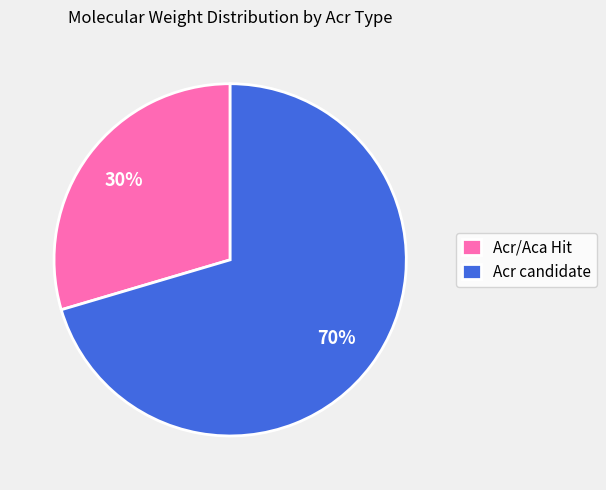

To the nearest percent, what is the combined percentage of Acr candidate and Acr/Aca Hit?

100%